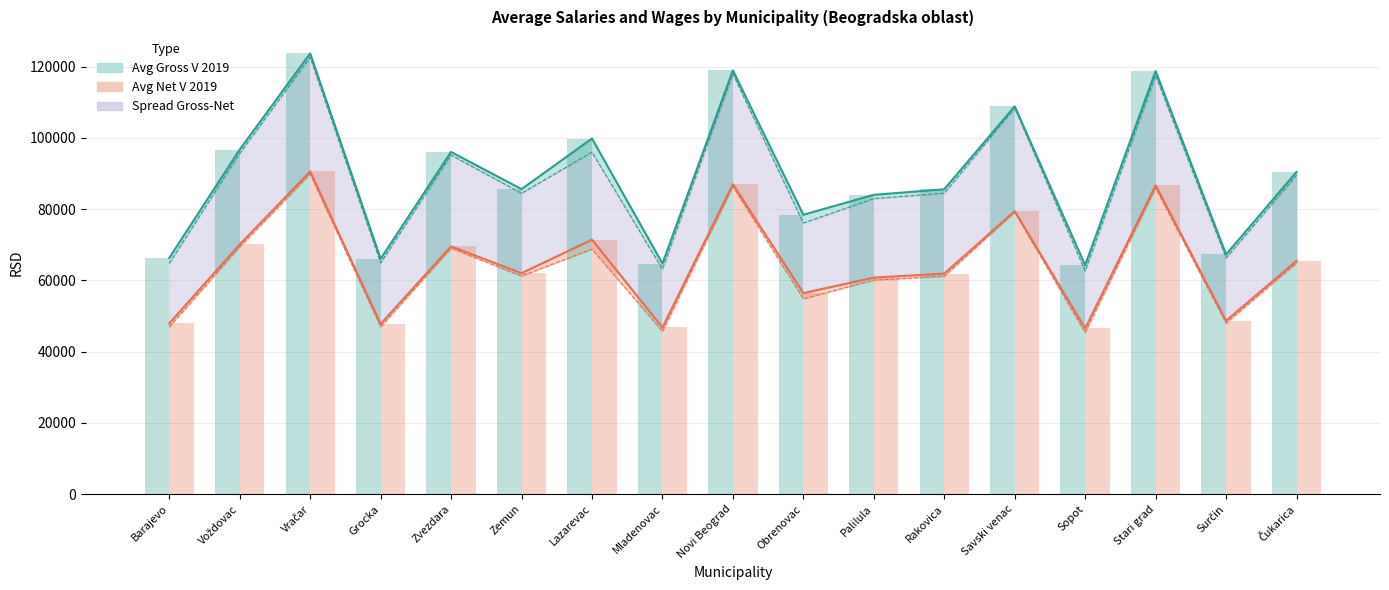

Is the value of Avg Net I-V 2019 at Palilula greater than the value of Avg Net V 2019 at Vračar?

No